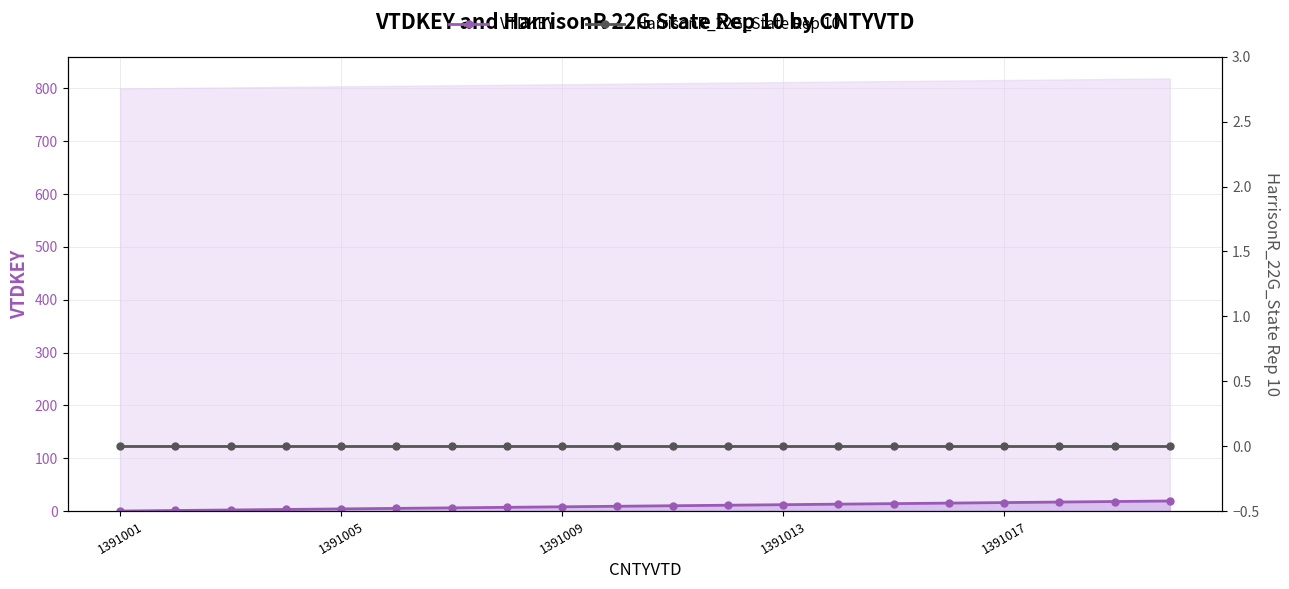

What is the maximum value for VTDKEY?

19